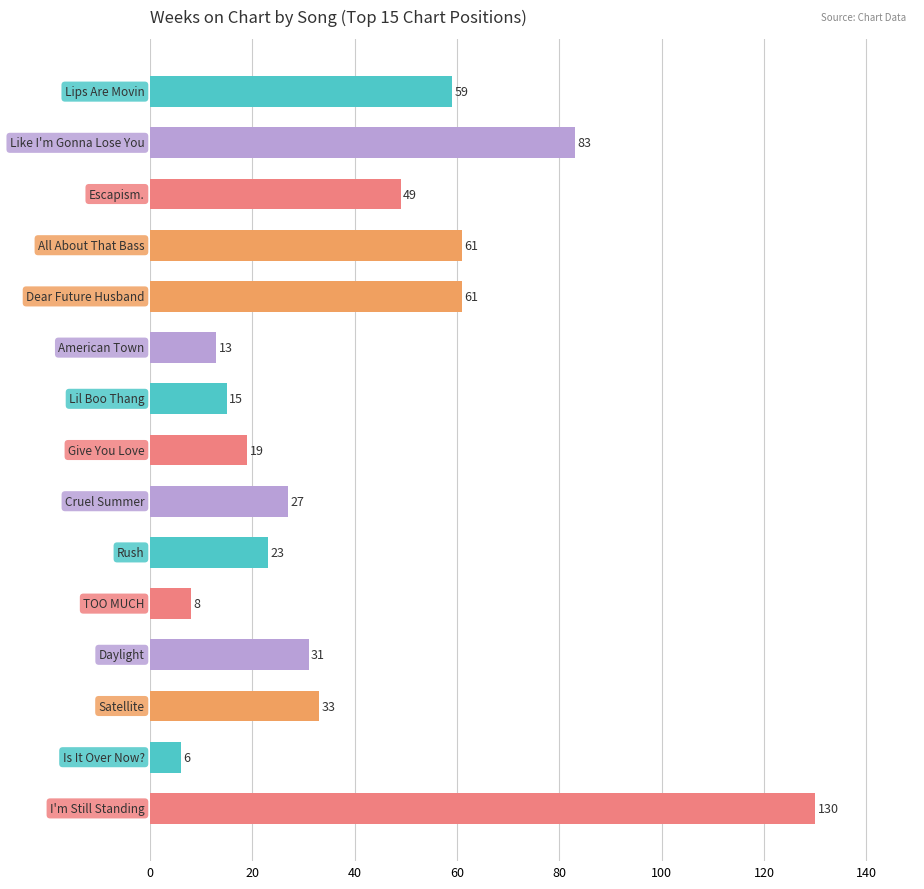

Reading bottom to top, list all the values displayed in this chart.

130	6	33	31	8	23	27	19	15	13	61	61	49	83	59